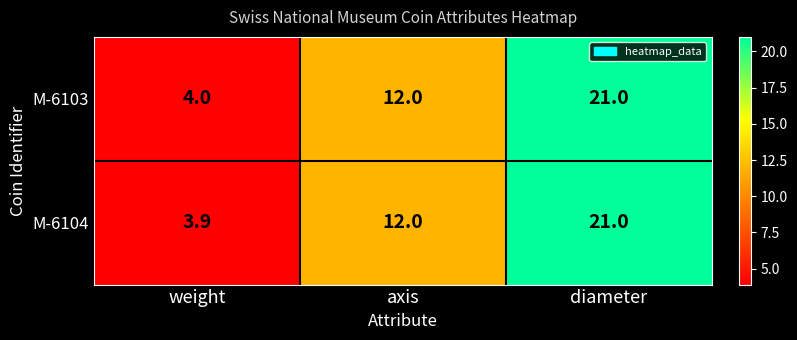

Where is M-6104 nearest to the value 12?

axis